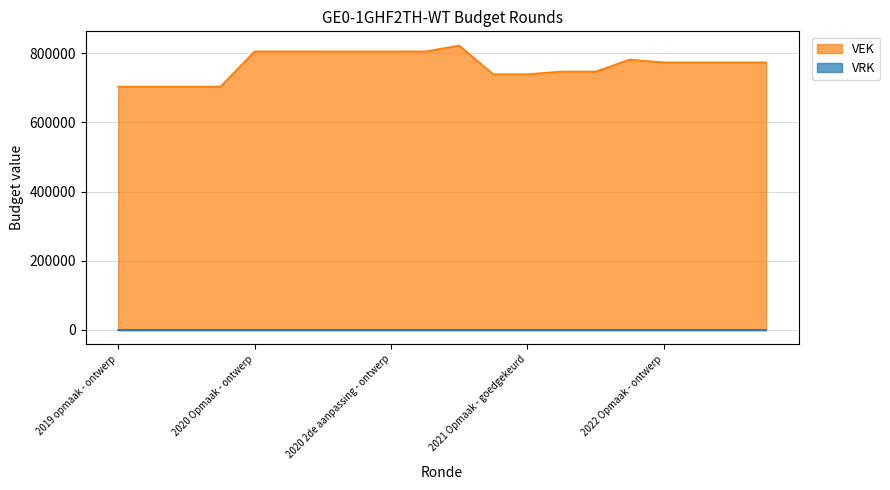

What is the difference between the values at 2020 Opmaak - ontwerp and 2020 1ste aanpassing - goedgekeurd?

34